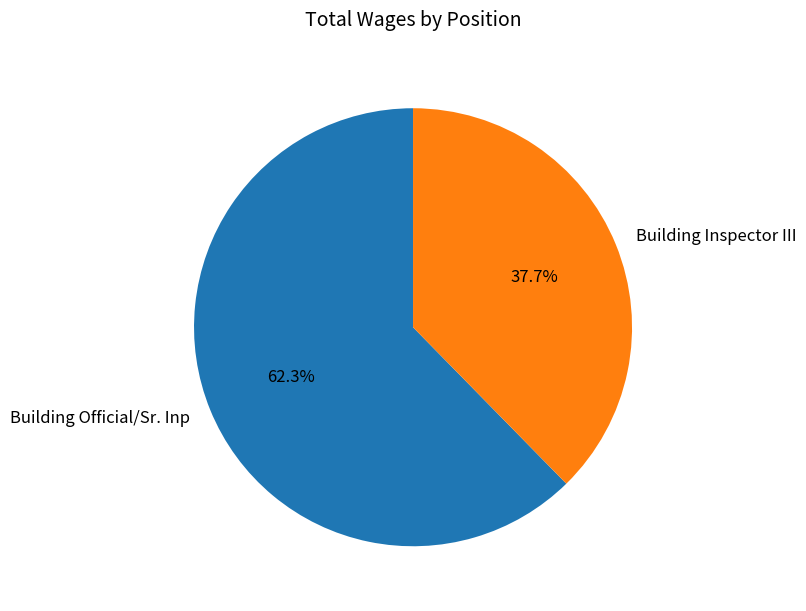

The Building Inspector III slice represents 38% of the pie. True or false?

True